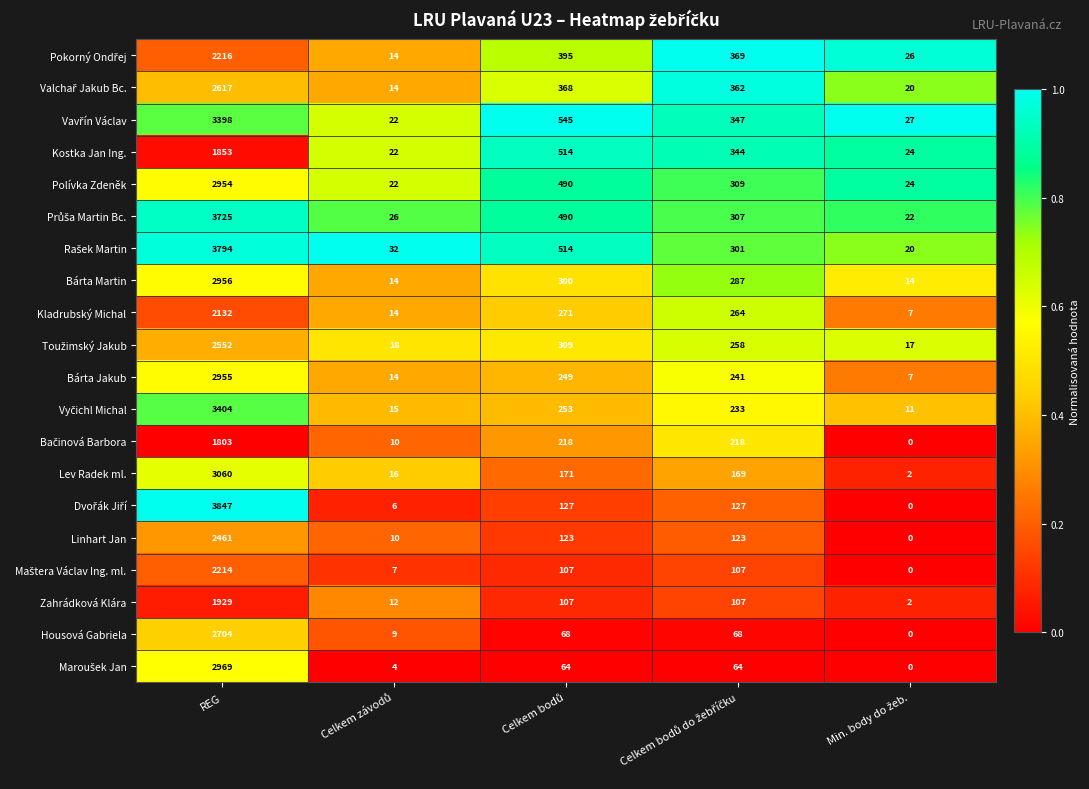

What is the sum of all Polívka Zdeněk values?

3799